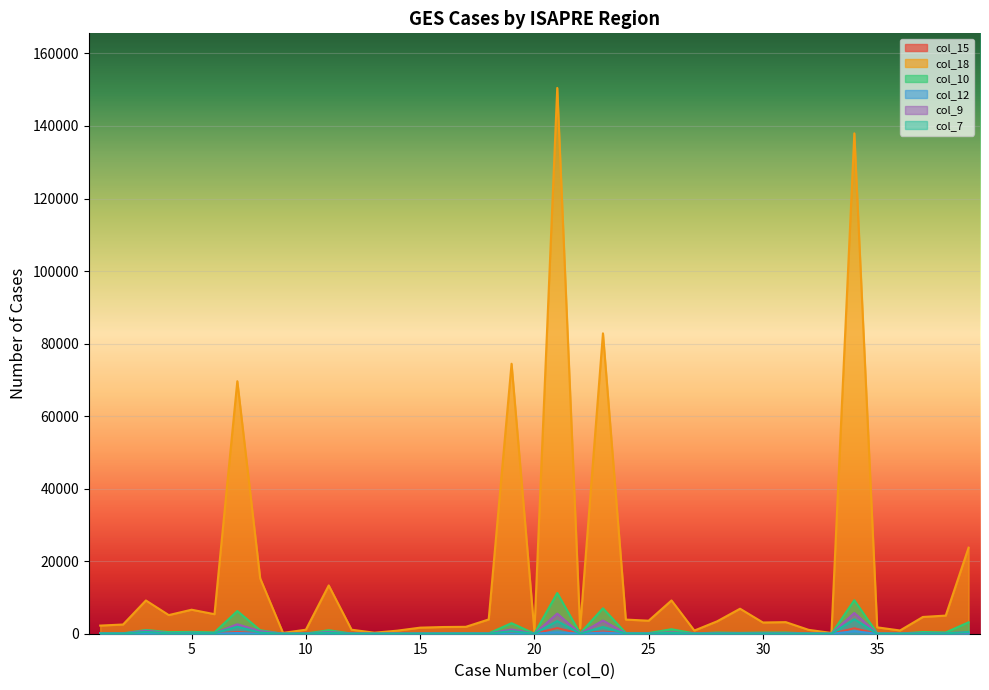

Is it true that col_10 equals 90 at 15?

True